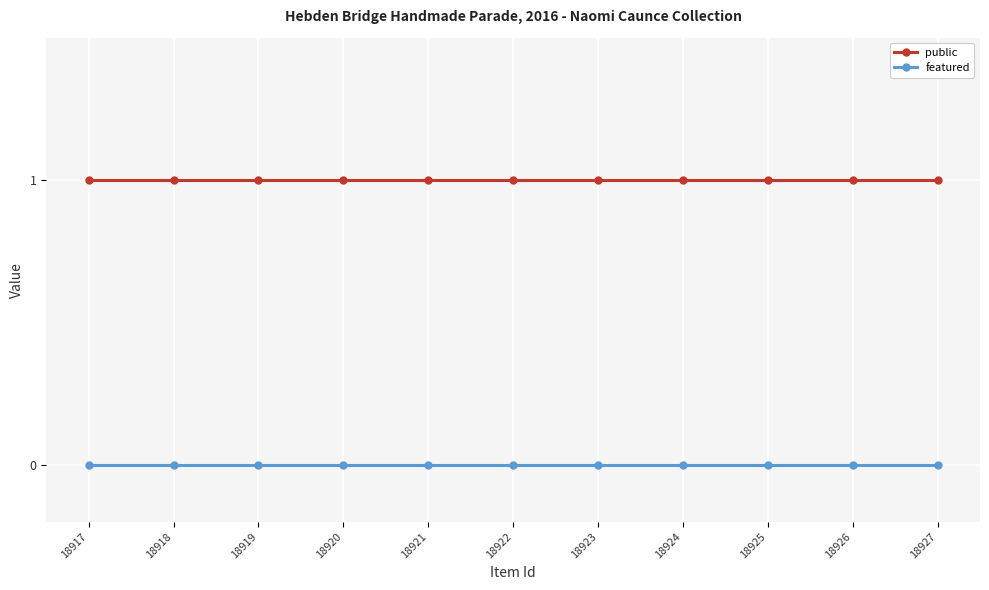

Does the chart have visible grid lines?

Yes